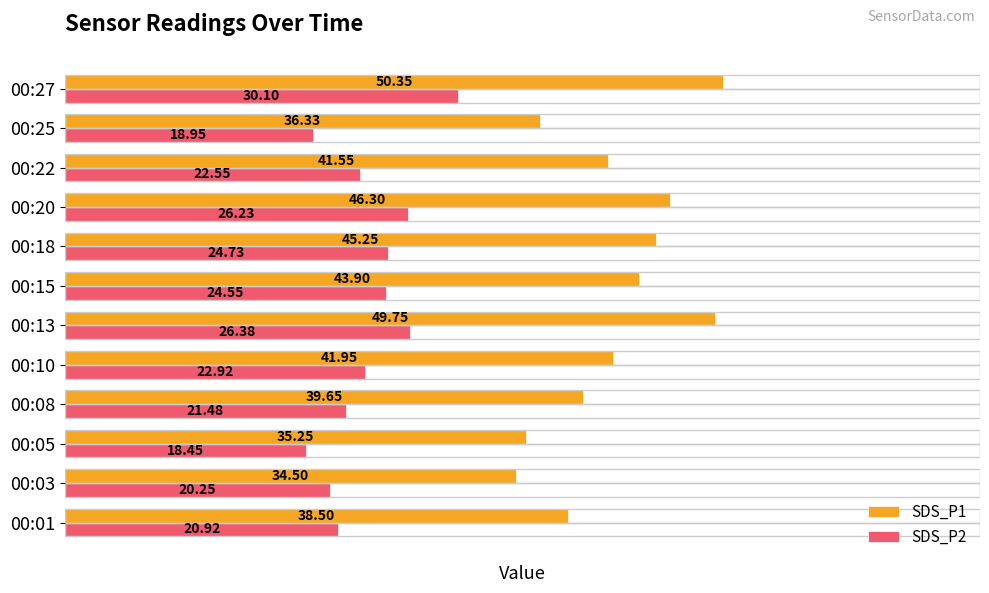

What is the total value across all series at 00:15?

68.5